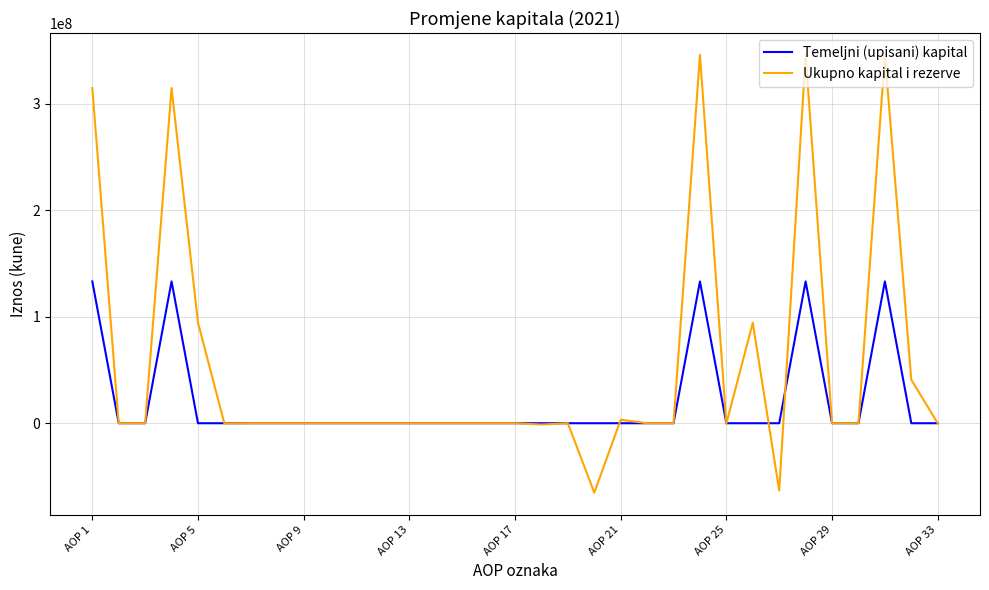

What is the smallest value displayed?

-65230956